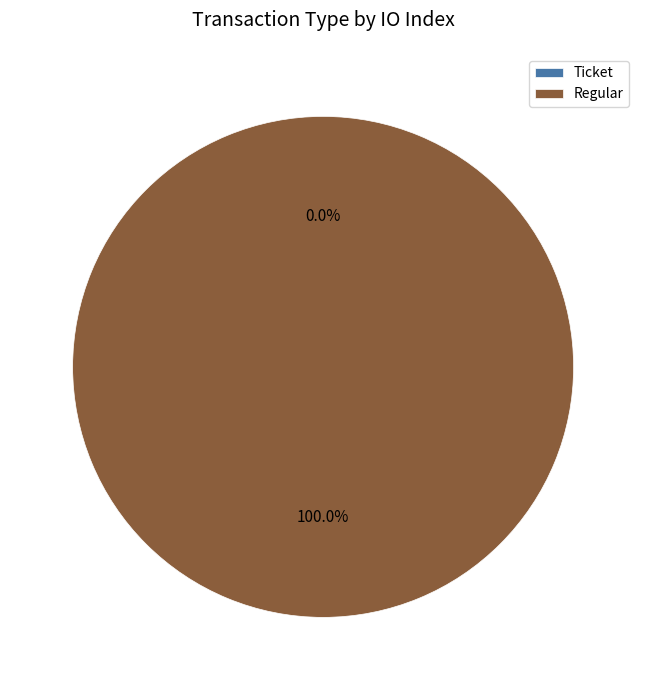

To the nearest percent, what is the difference between the Ticket and Regular slice percentages?

100%